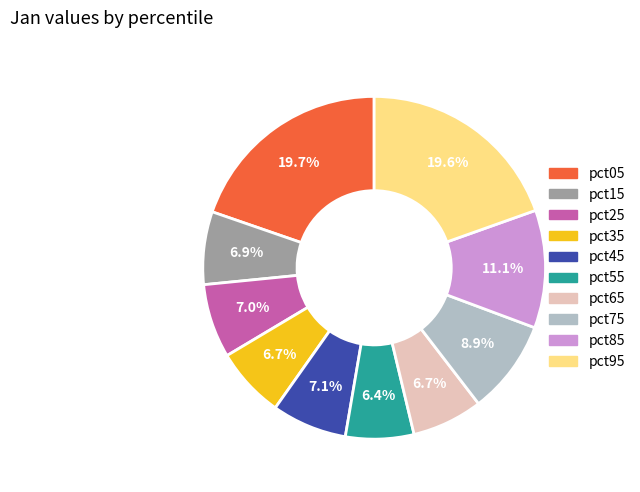

What portion of the pie excludes pct65?

93.3%